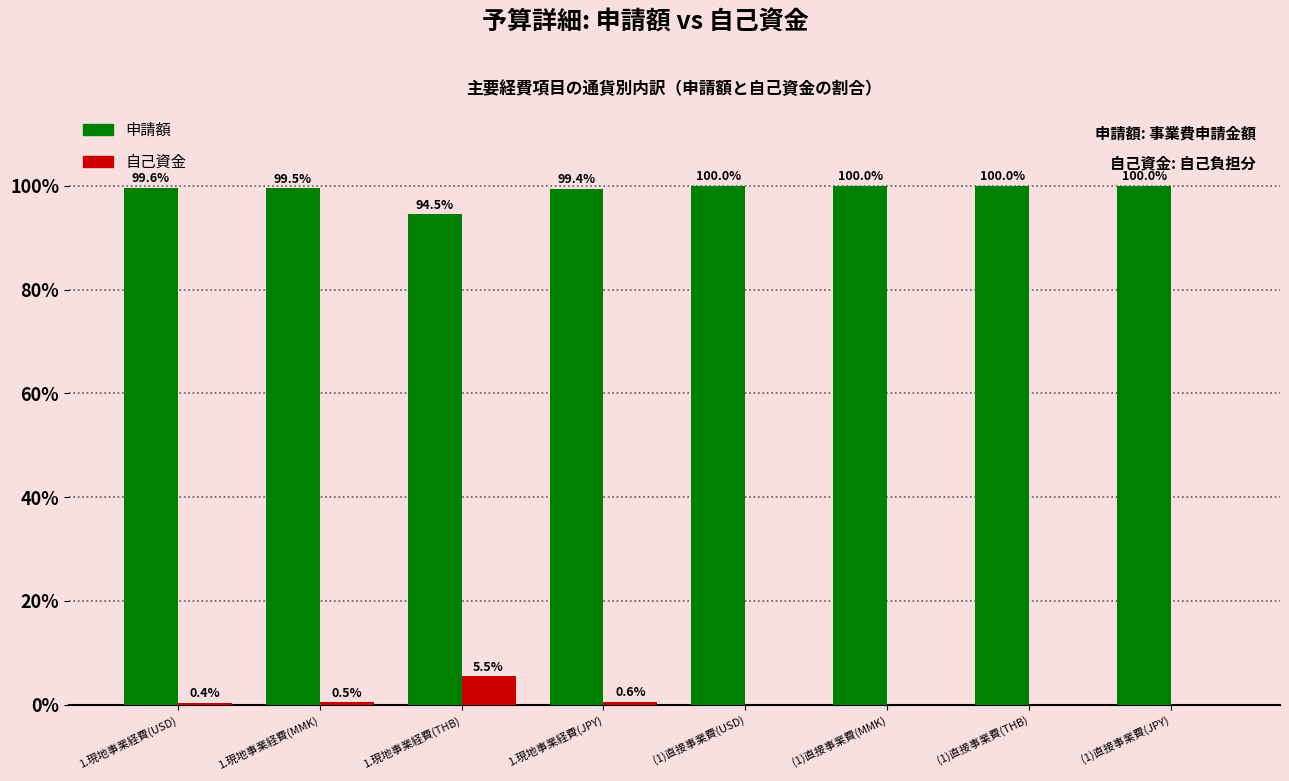

Which series has the largest total across all categories?

申請額